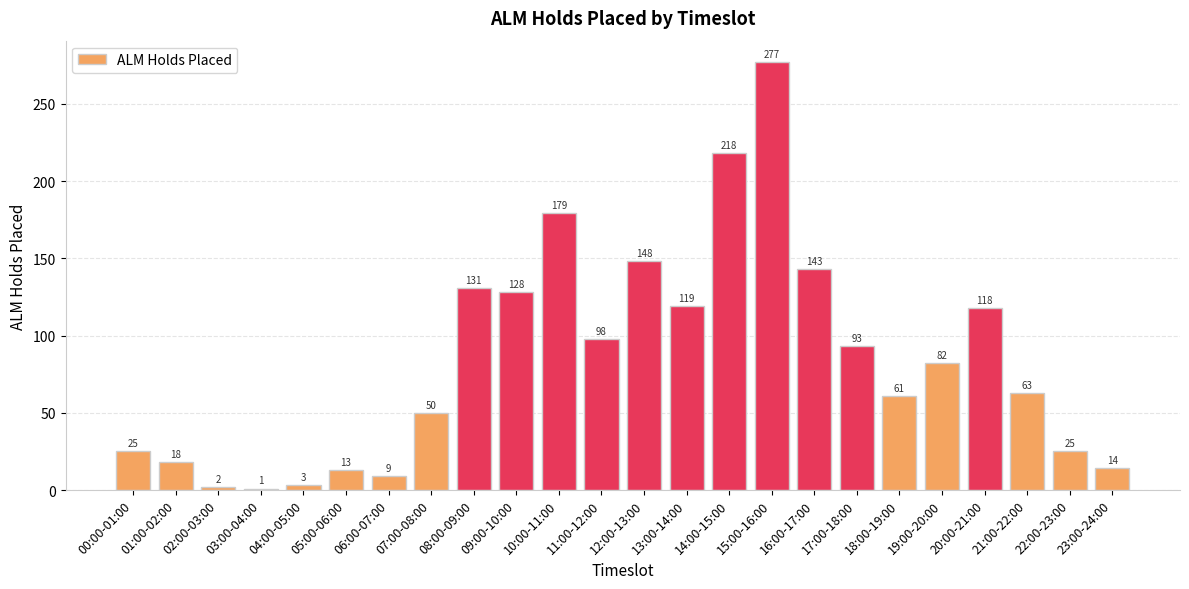

Which label corresponds to the largest value in the chart?

15:00-16:00